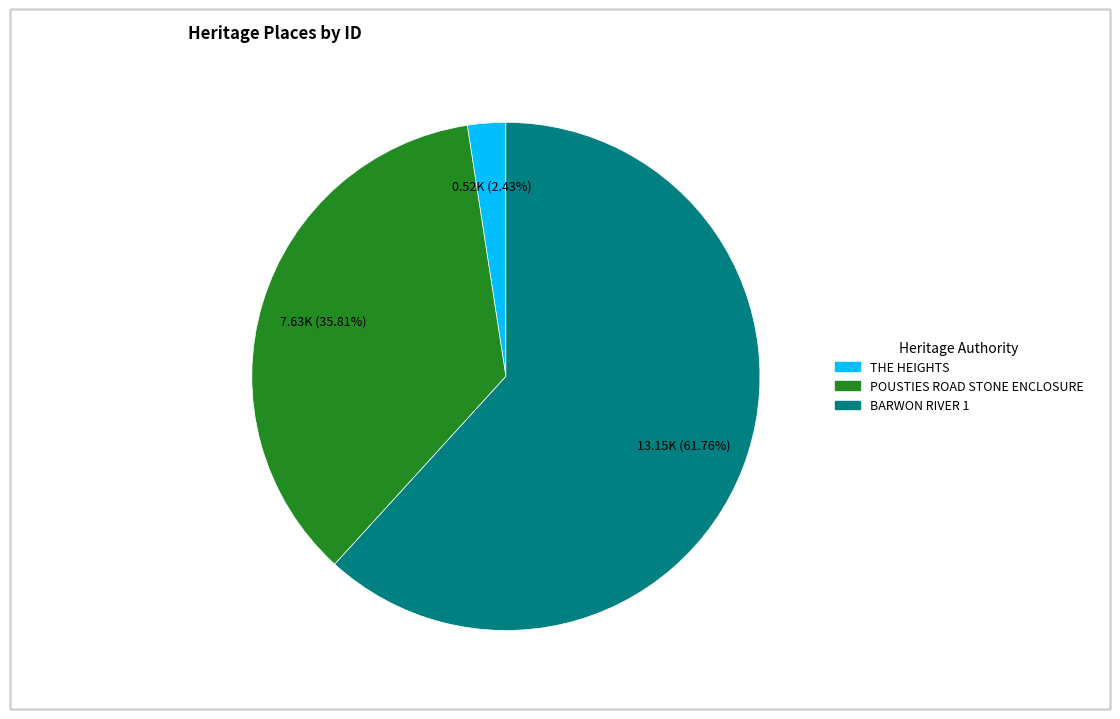

True or false: POUSTIES ROAD STONE ENCLOSURE accounts for 36% of the total.

True